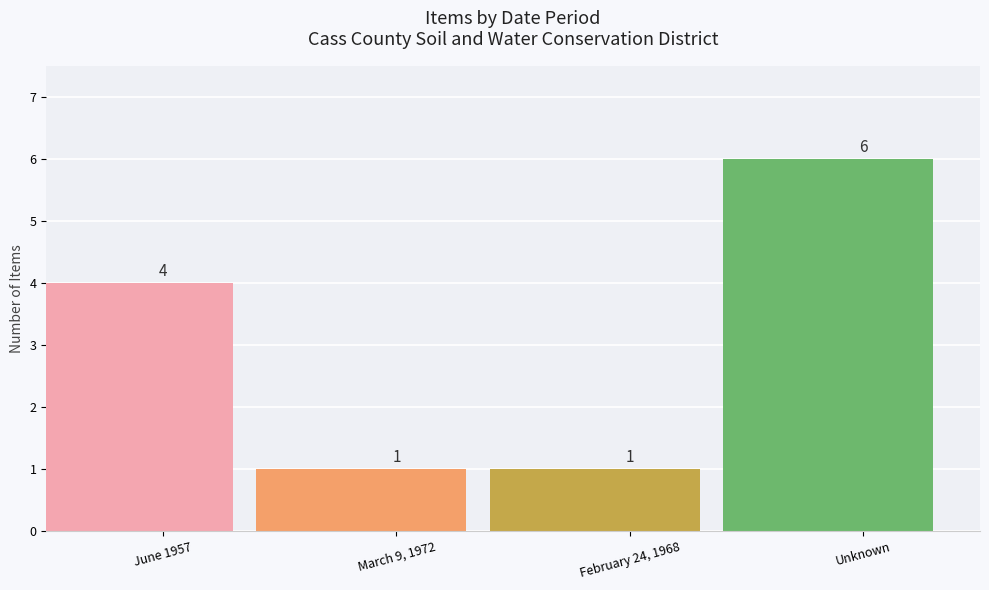

True or false: the data shows 1 at March 9, 1972.

True